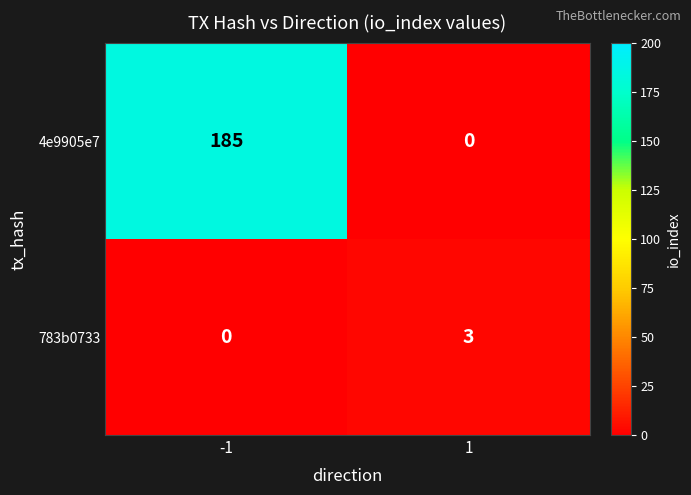

Rank the categories by 783b0733 value from highest to lowest.

1, -1